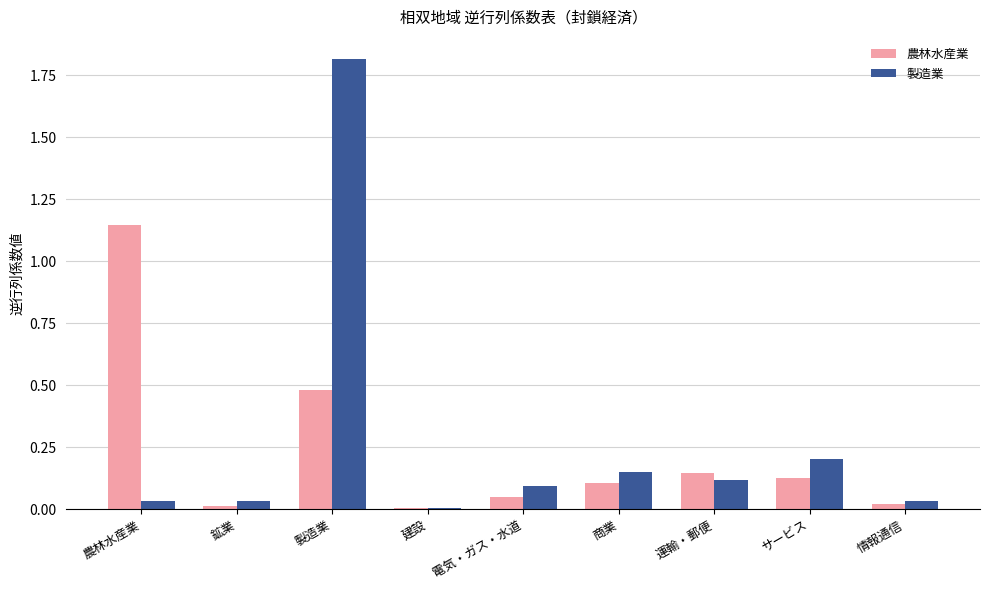

At which category does the chart reach its peak across all series?

製造業